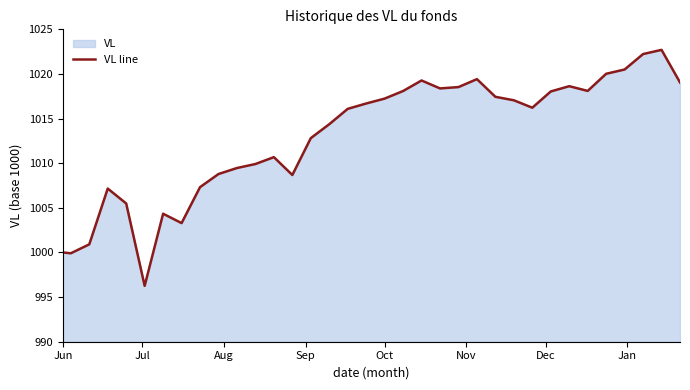

What is the smallest value displayed?

996.3